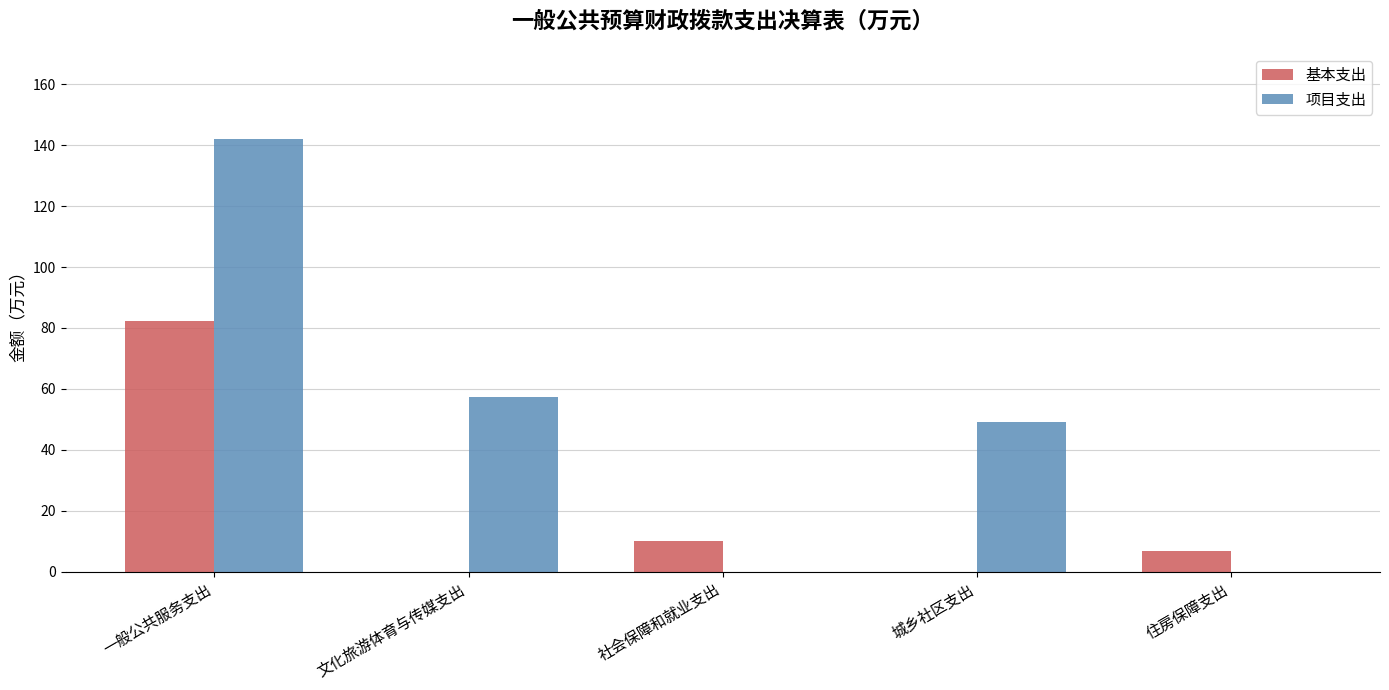

What is the greatest value displayed?

141.9